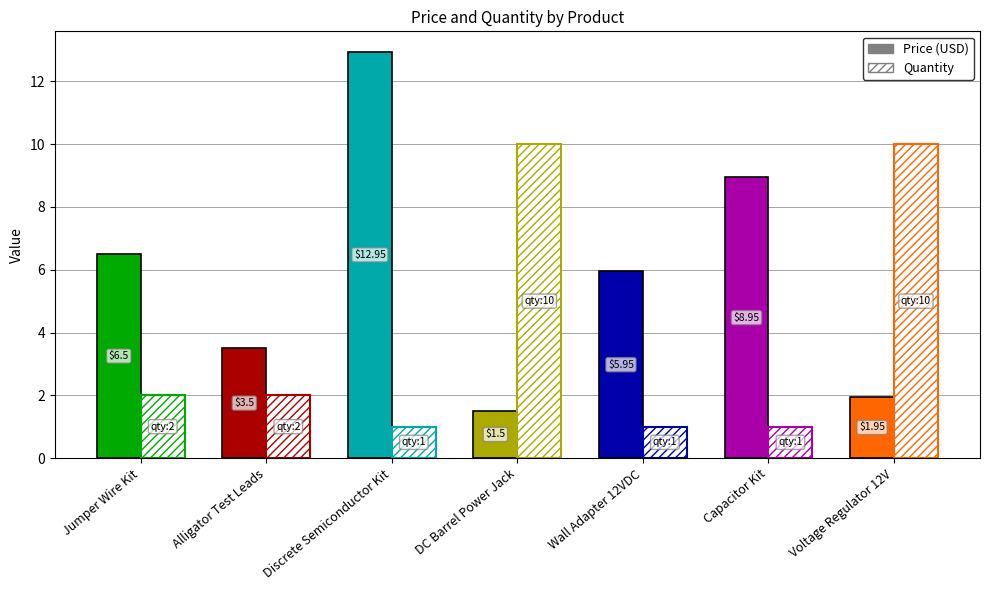

Which category has the lowest value across all series?

Discrete Semiconductor Kit